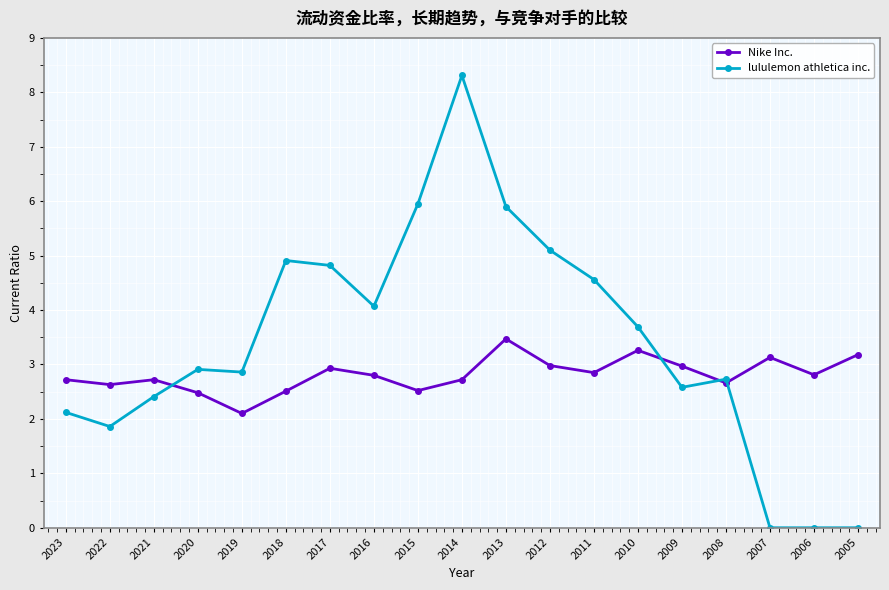

What is the value of the Nike Inc. point at the 16th from the left?

2.7